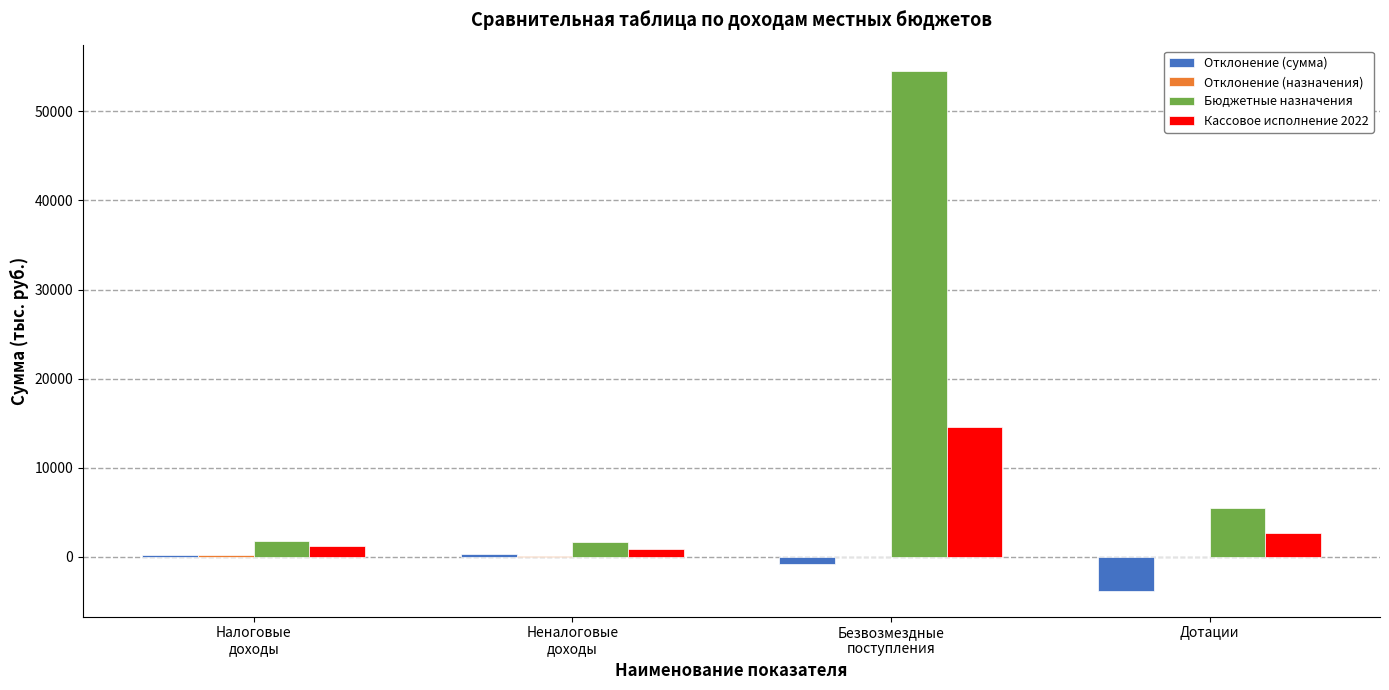

The value of Отклонение (сумма) at Дотации is -3773.8. True or false?

True